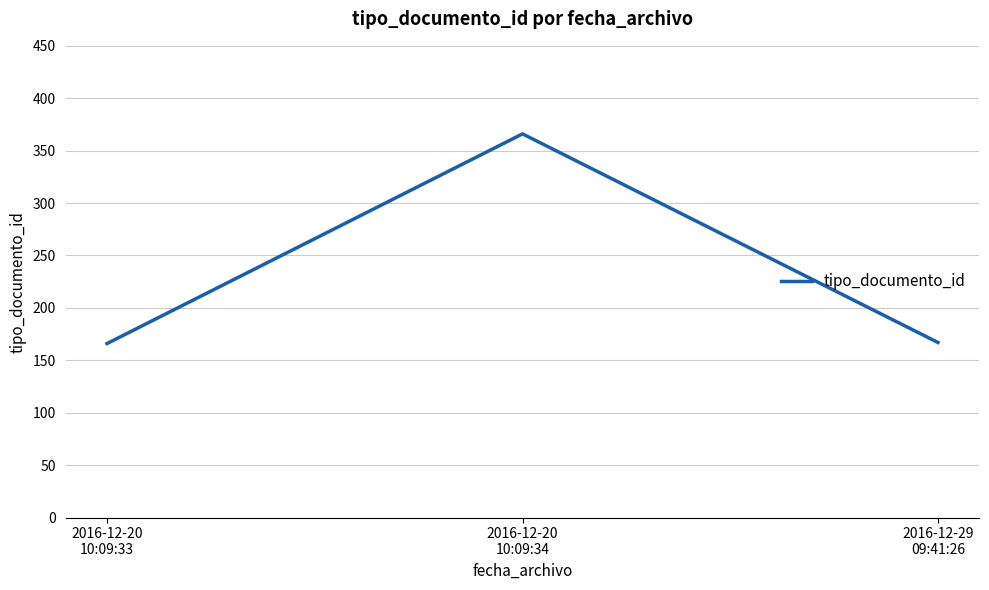

What is the average value?

233